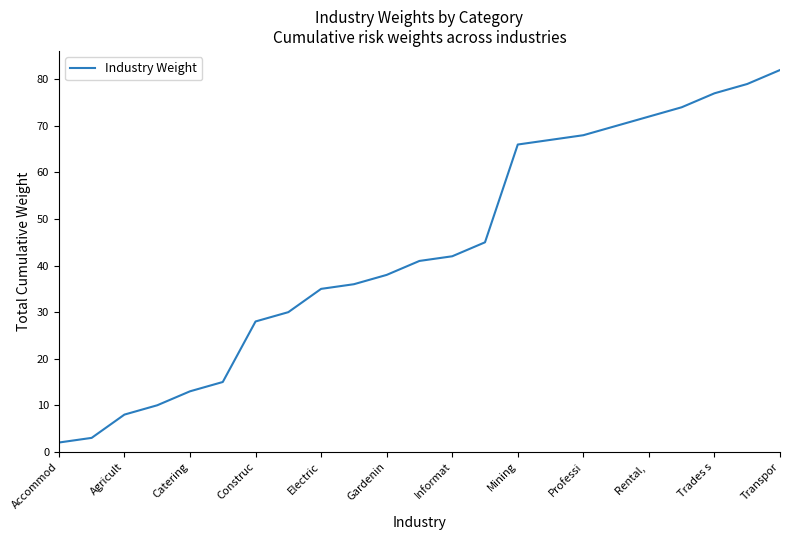

What is the difference between the maximum and minimum values?

80